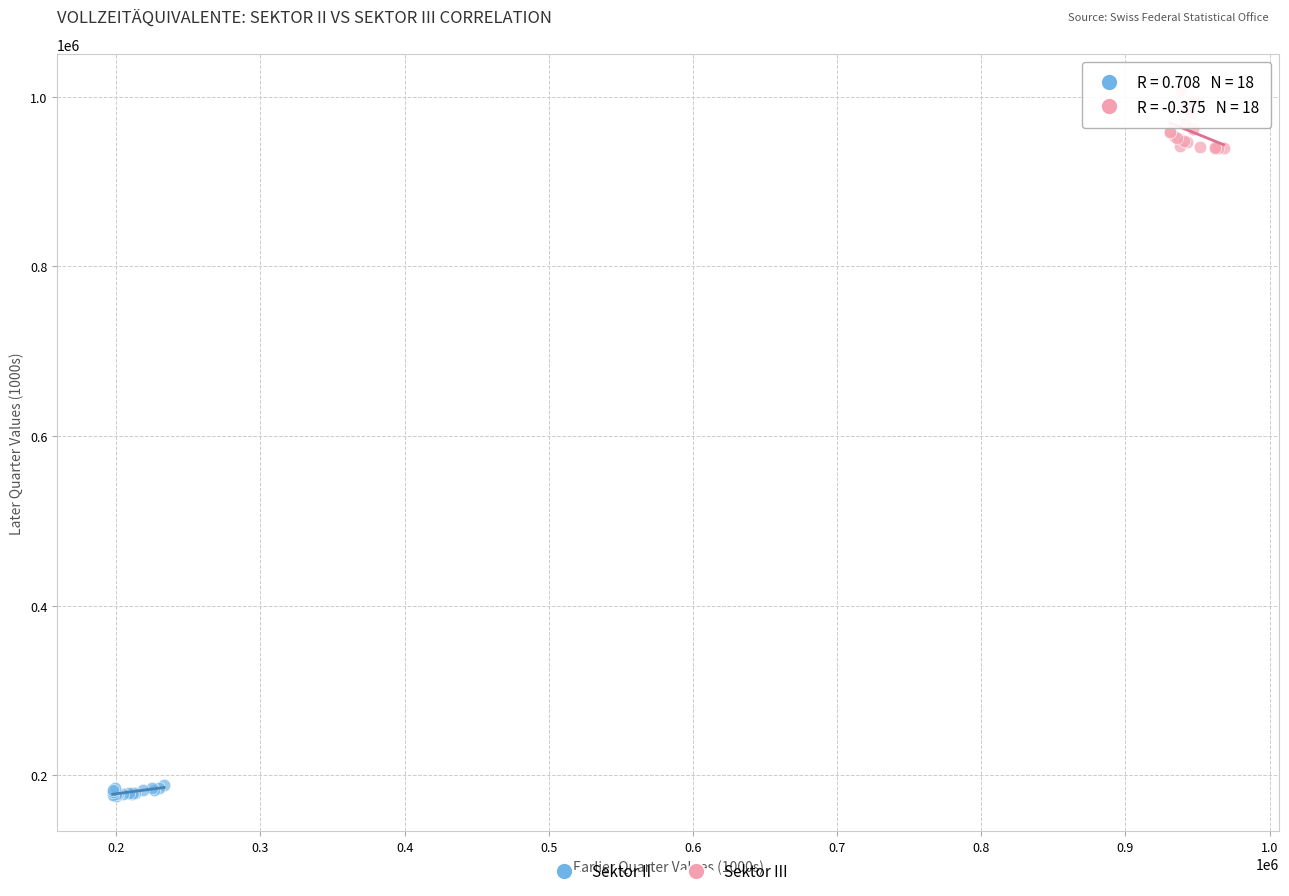

Which series reaches the maximum Y coordinate?

Sektor III